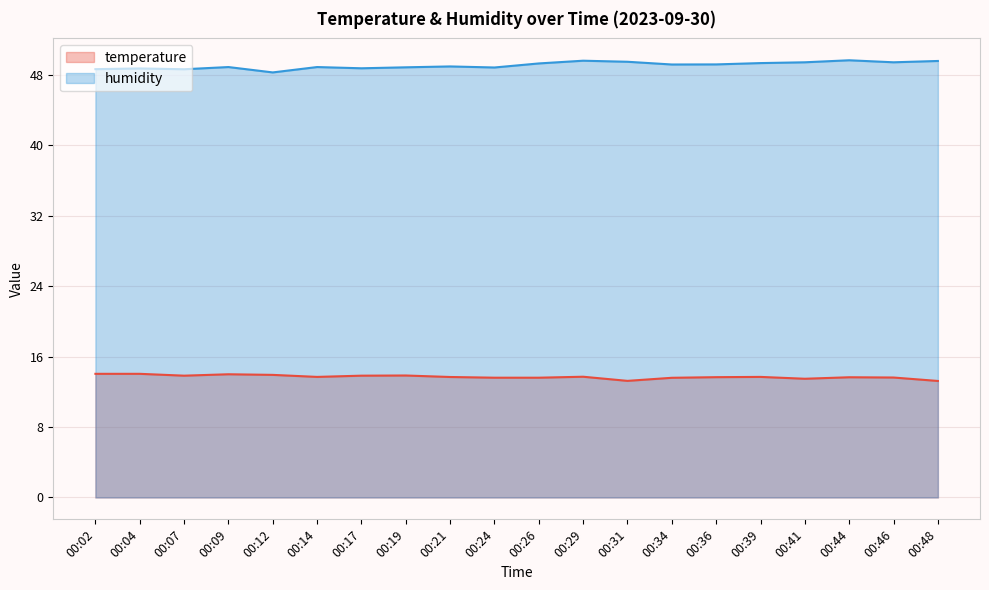

At which label does humidity reach its peak?

00:44